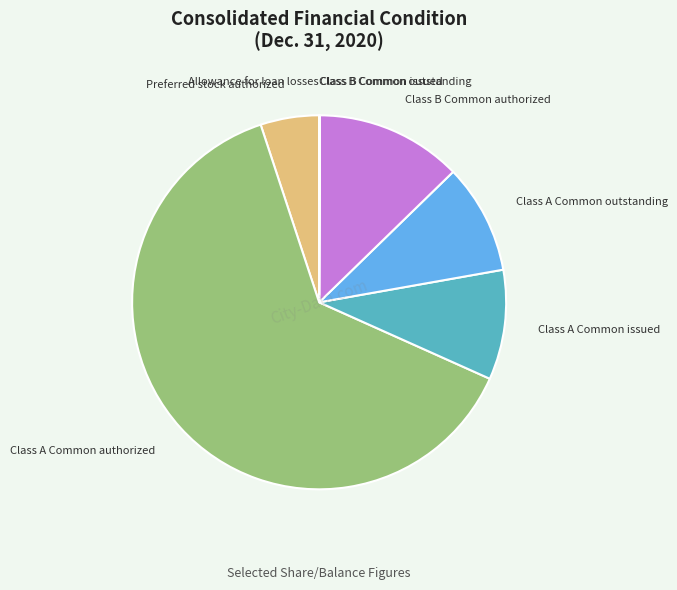

Is the sum of Class A Common issued and Preferred stock authorized greater than half?

No